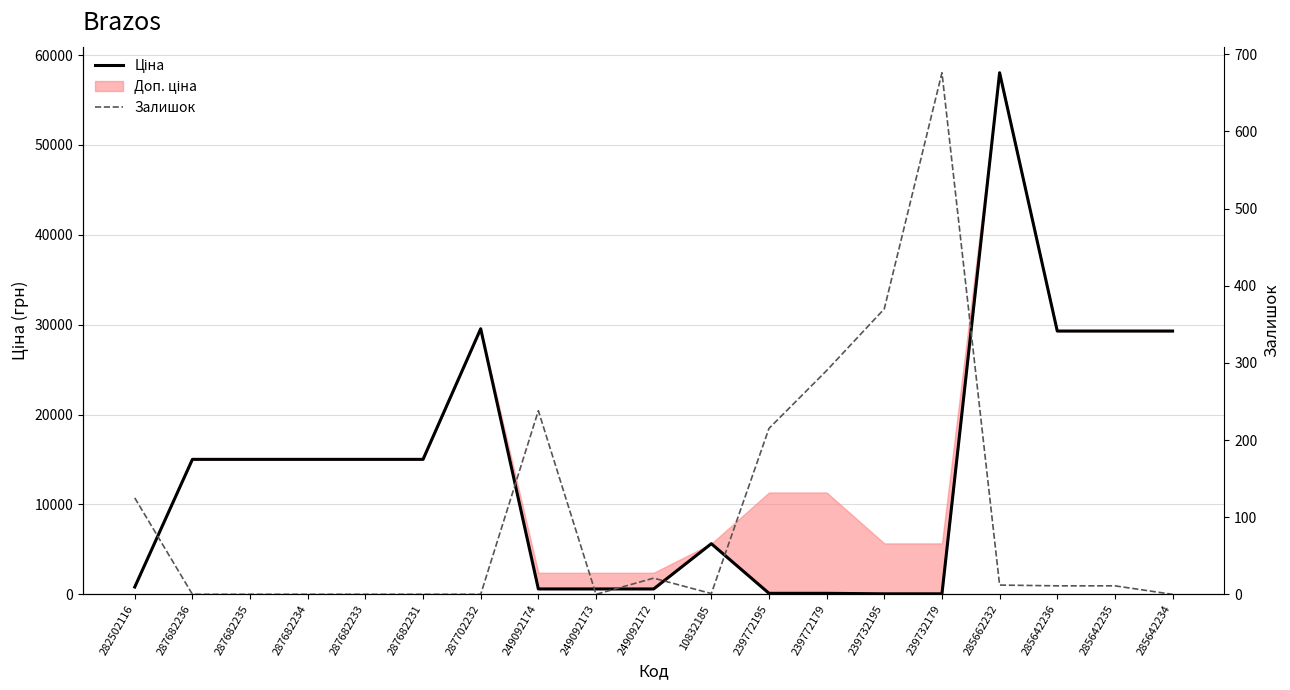

True or false: Ціна has a value of 599.7 at 249092172.

True